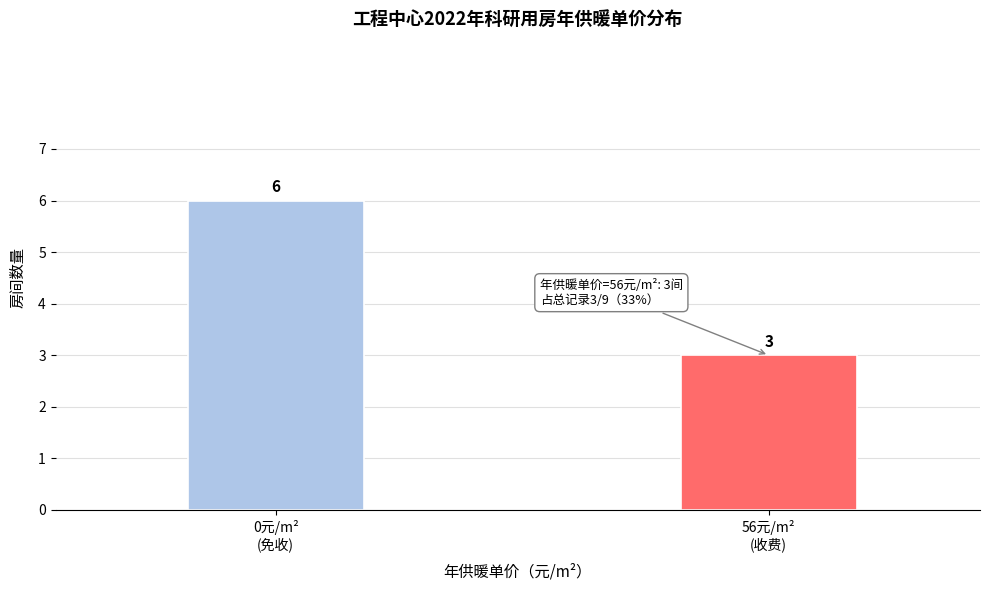

Reading left to right, extract all data points from this chart.

6	3